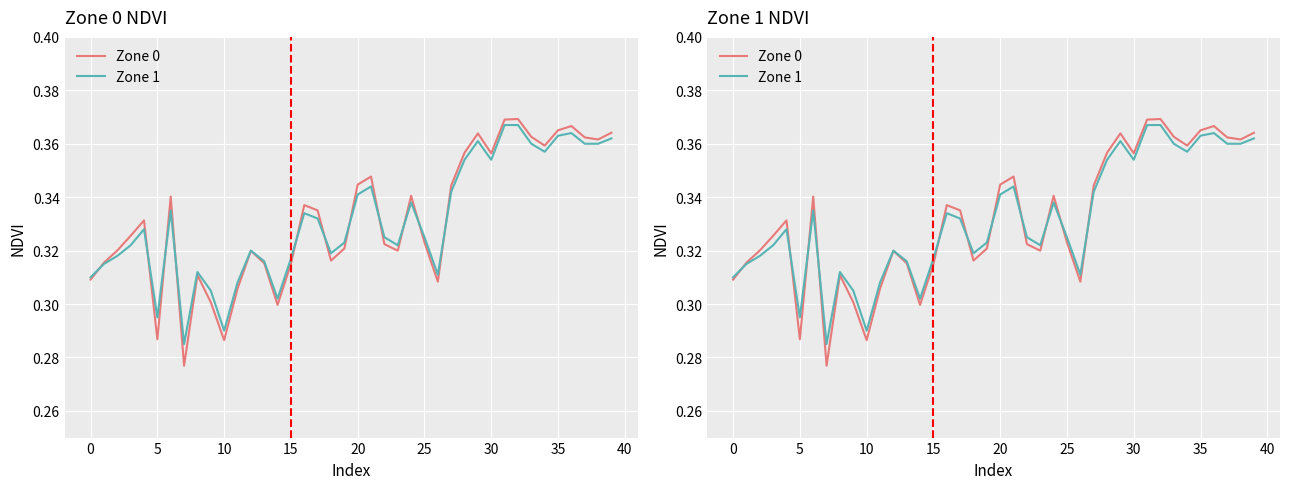

Which category has the highest value across all series?

32